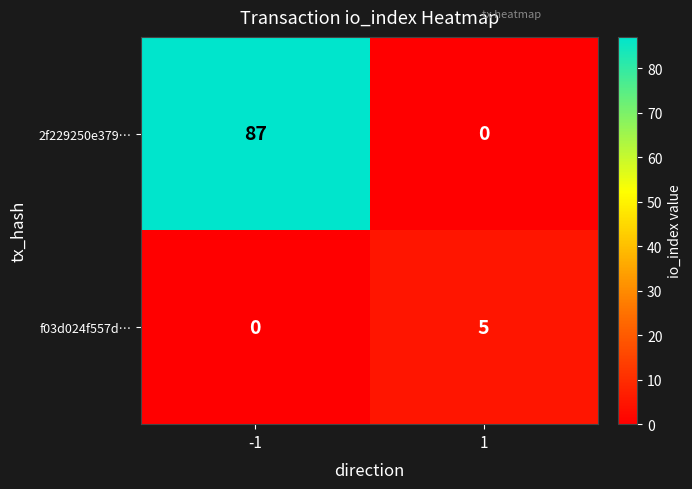

What is the sum of all f03d024f557d… values?

5